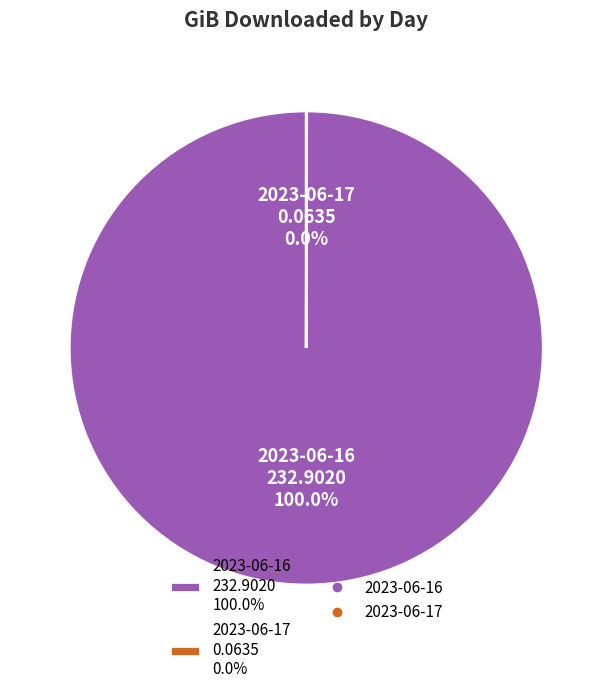

Does any single category account for the majority?

Yes